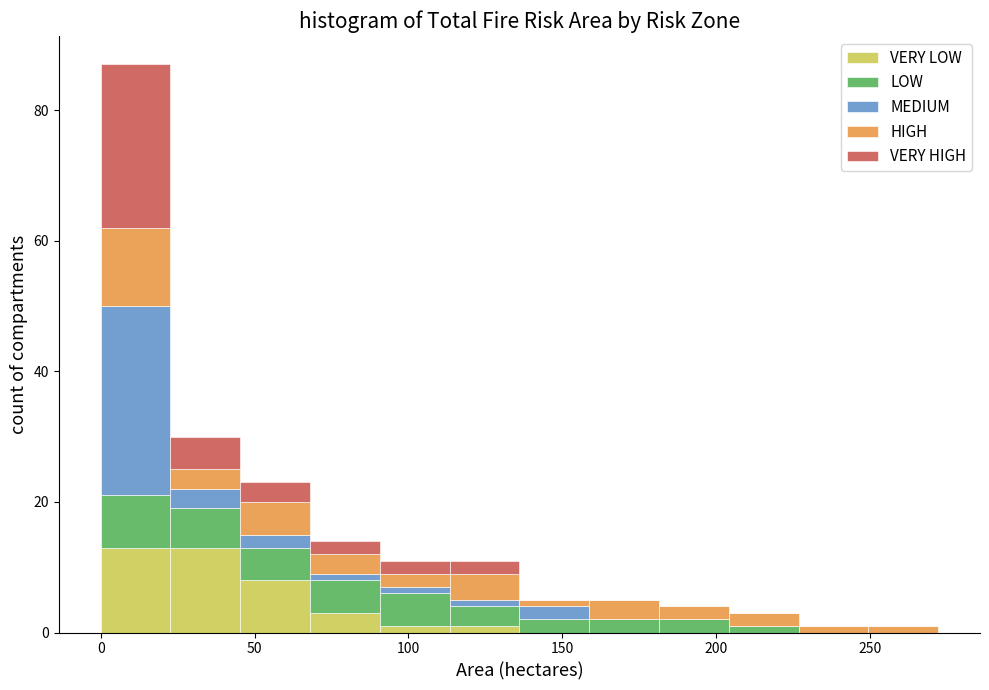

Reading left to right, transcribe this chart: for each stacked bar, give the range it covers on the x-axis and its total height. Neither the bar edges nor the heights are printed on the chart, so give them approximately, as read against the axes.

0 to 25: 88
25 to 45: 30
45 to 70: 24
70 to 90: 14
90 to 115: 12
115 to 135: 12
135 to 160: 6
160 to 180: 6
180 to 205: 4
205 to 225: 4
225 to 250: under 2
250 to 270: under 2